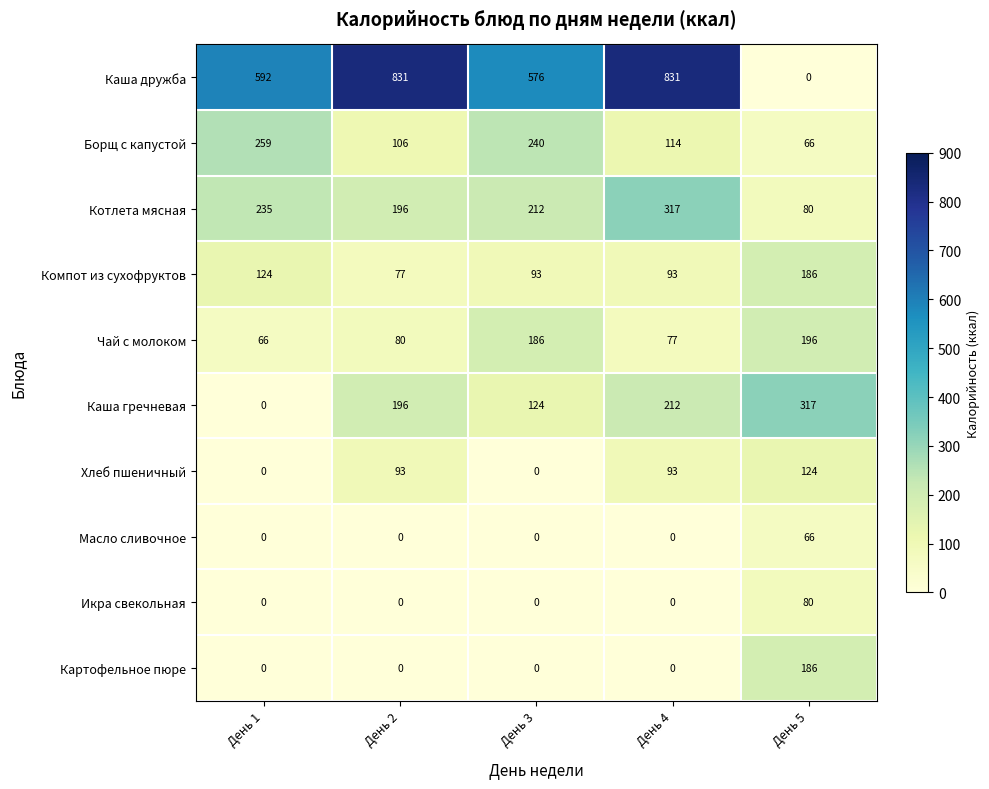

What is the difference between the maximum and minimum values in the Икра свекольная series?

80